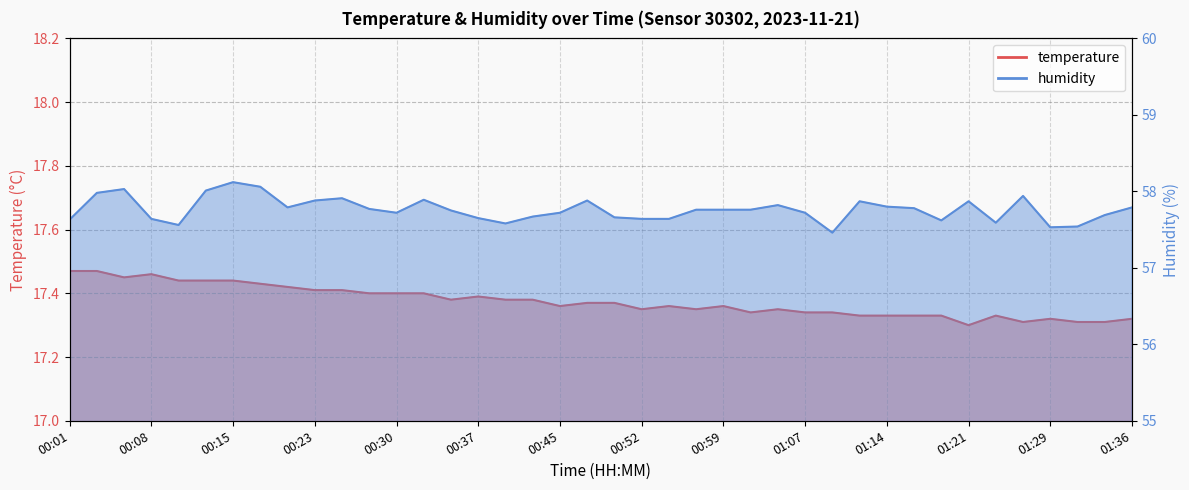

True or false: humidity and temperature cross at least once.

False